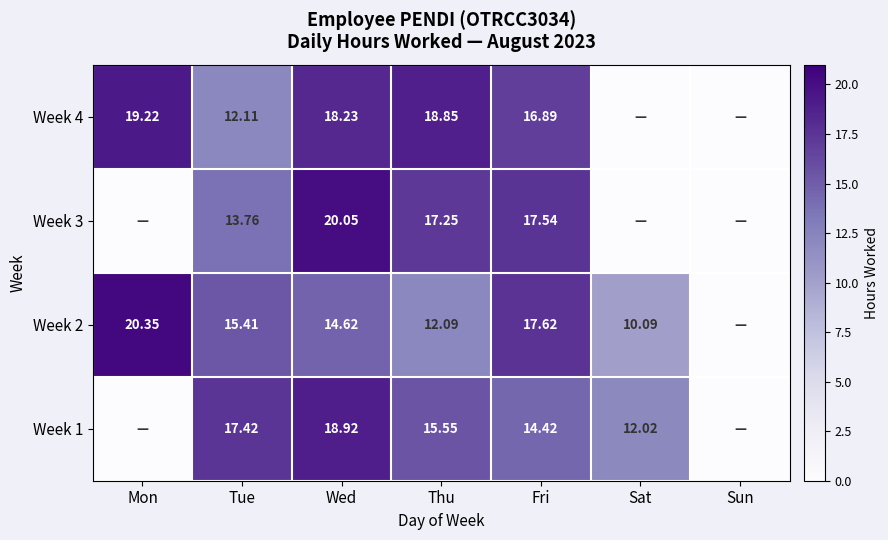

Is the value of Week 3 at Wed greater than the value of Week 2 at Fri?

Yes